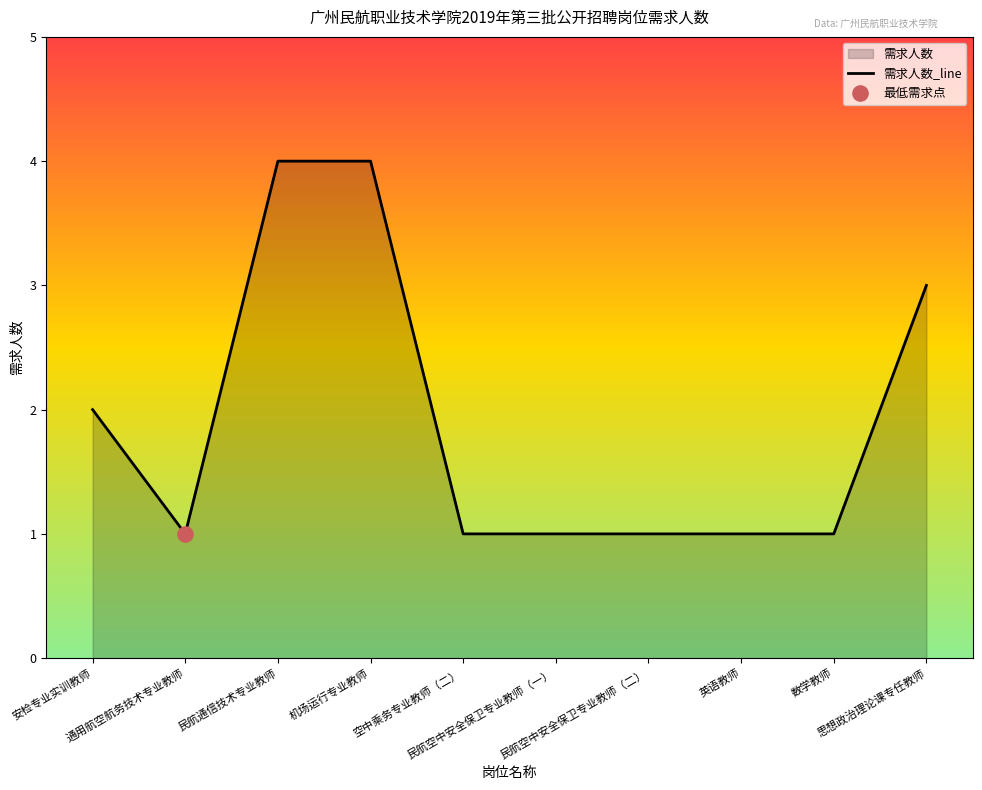

What is the ratio of the value at 英语教师 to the value at 机场运行专业教师?

0.2